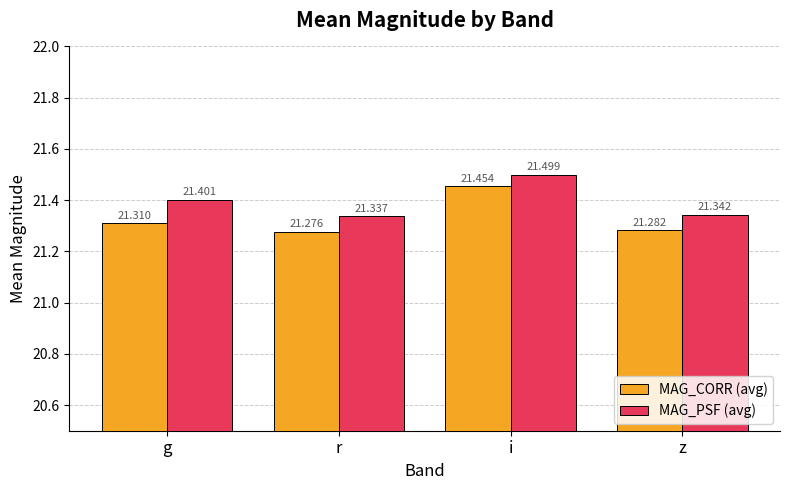

How many series are shown in this chart?

2